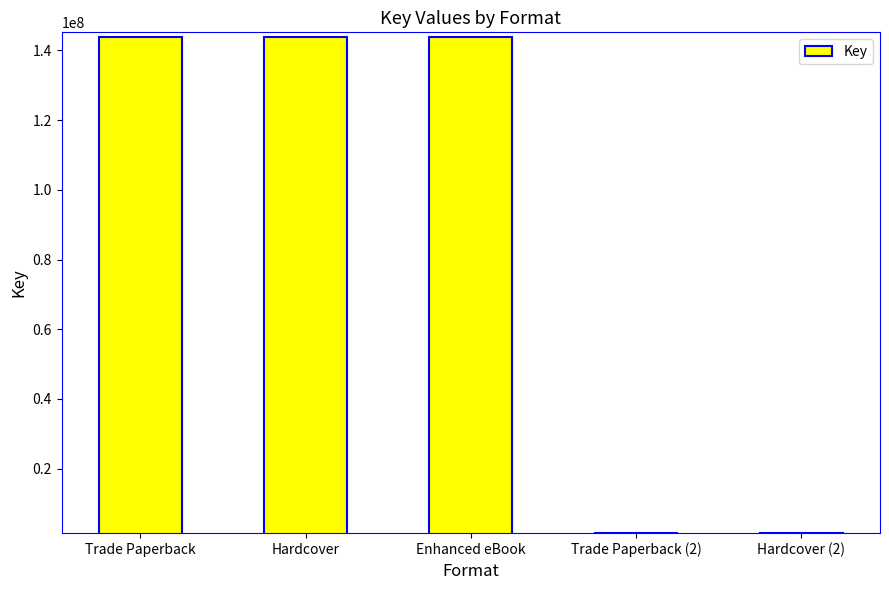

Reading right to left, extract all data points from this chart.

1579119	1579119	143757973	143757973	143757973